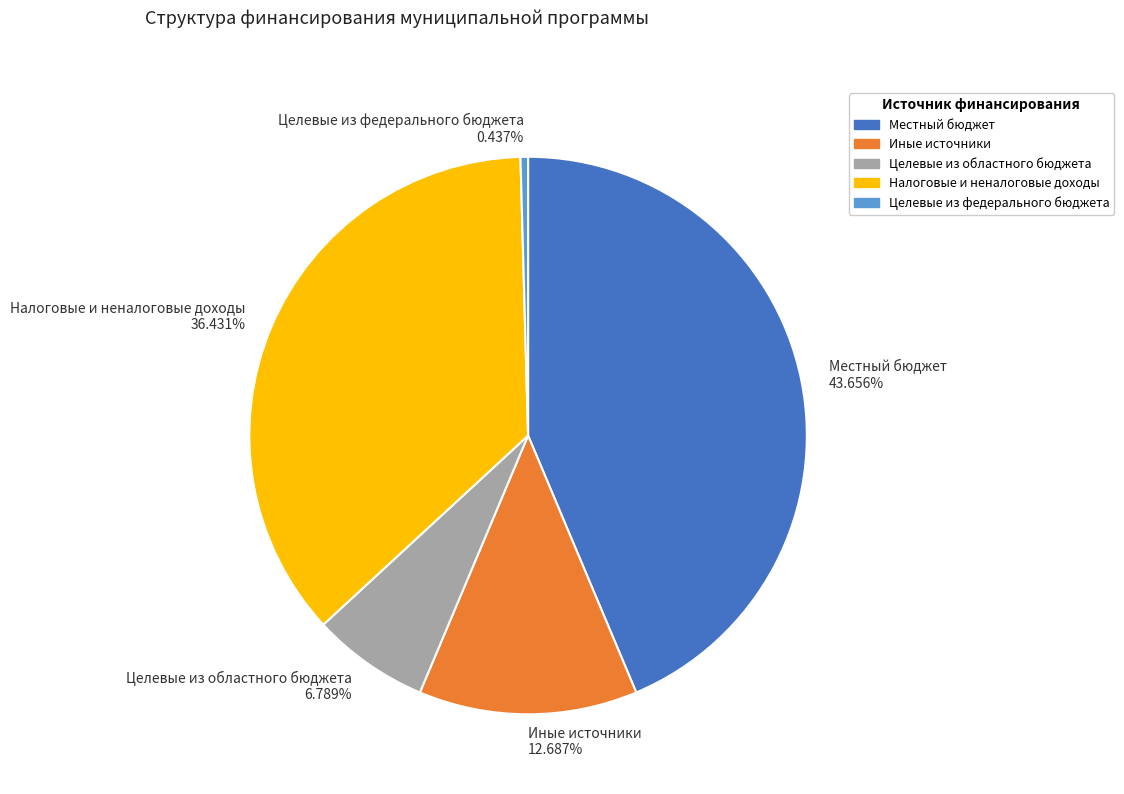

Do Целевые из областного бюджета 6.789% and Налоговые и неналоговые доходы 36.431% together represent more than half of the pie?

No